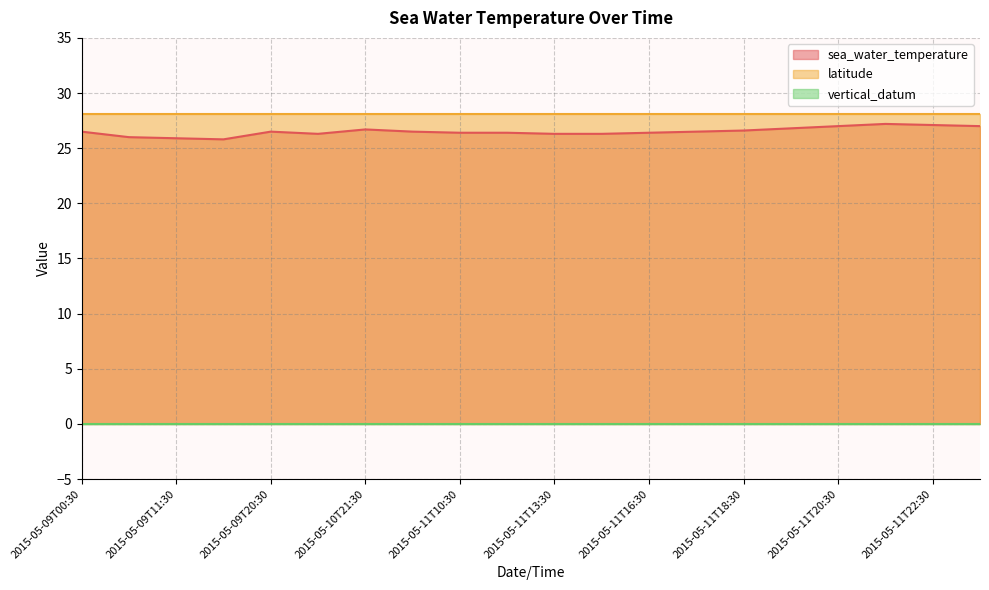

List the labels in order of latitude value, smallest first.

2015-05-09T00:30, 2015-05-09T09:30, 2015-05-09T11:30, 2015-05-09T13:30, 2015-05-09T20:30, 2015-05-10T18:30, 2015-05-10T21:30, 2015-05-11T08:30, 2015-05-11T10:30, 2015-05-11T11:30, 2015-05-11T13:30, 2015-05-11T14:30, 2015-05-11T16:30, 2015-05-11T17:30, 2015-05-11T18:30, 2015-05-11T19:30, 2015-05-11T20:30, 2015-05-11T21:30, 2015-05-11T22:30, 2015-05-12T00:30